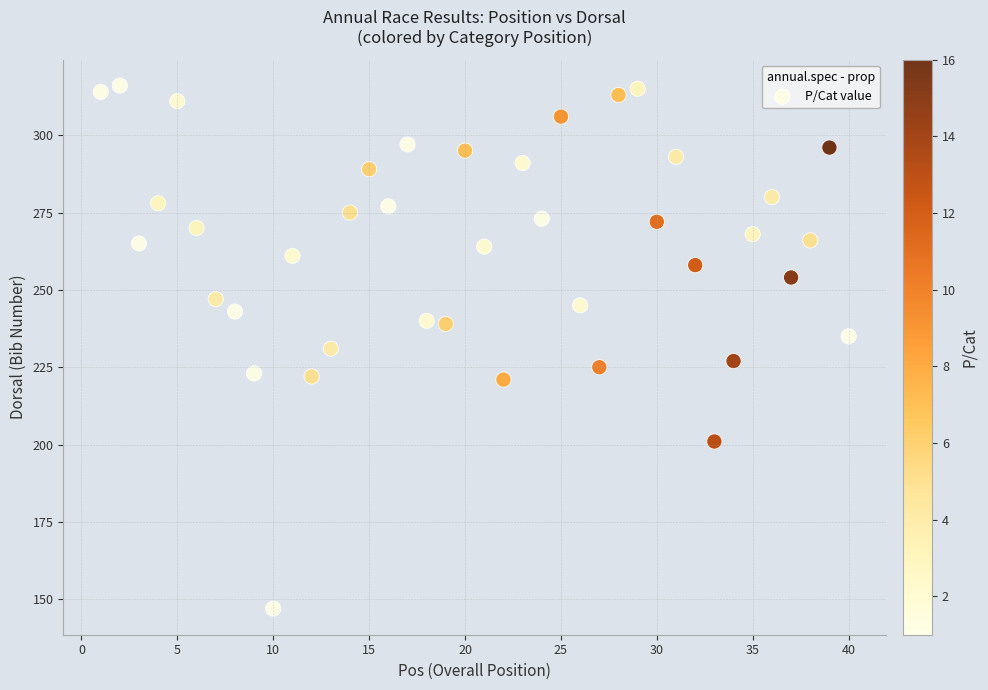

What is the range of X values (max minus min)?

39